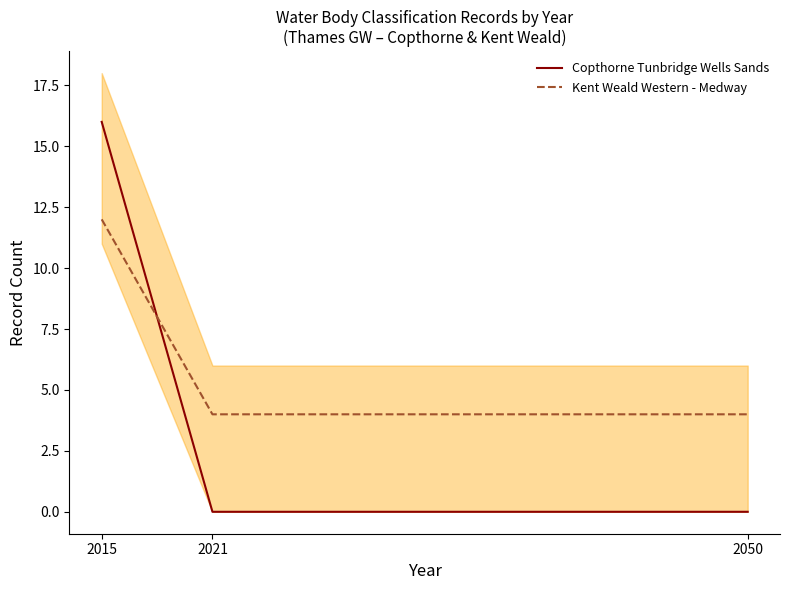

Does the chart have visible grid lines?

No